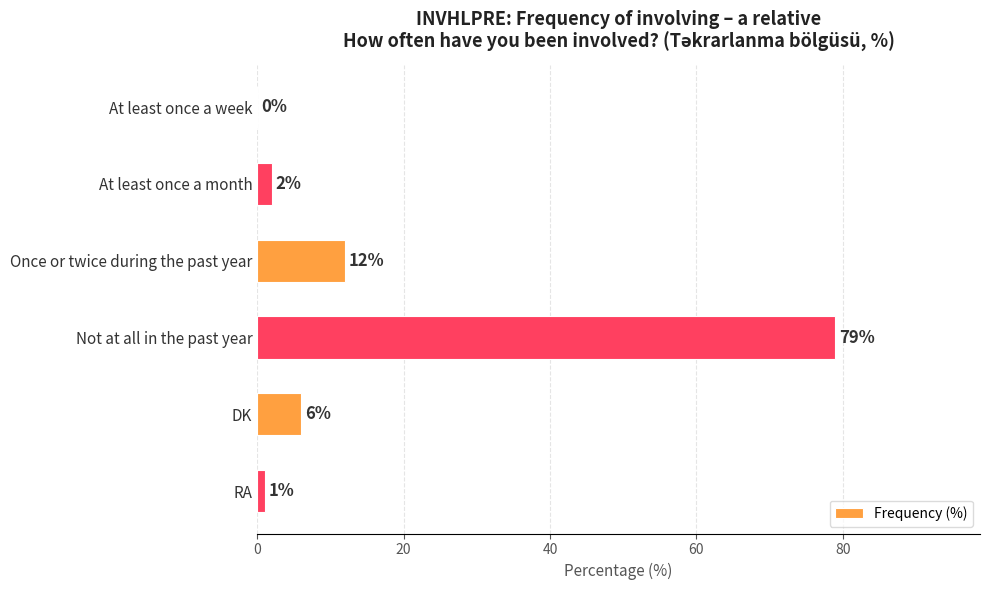

What is the sum of all values?

100